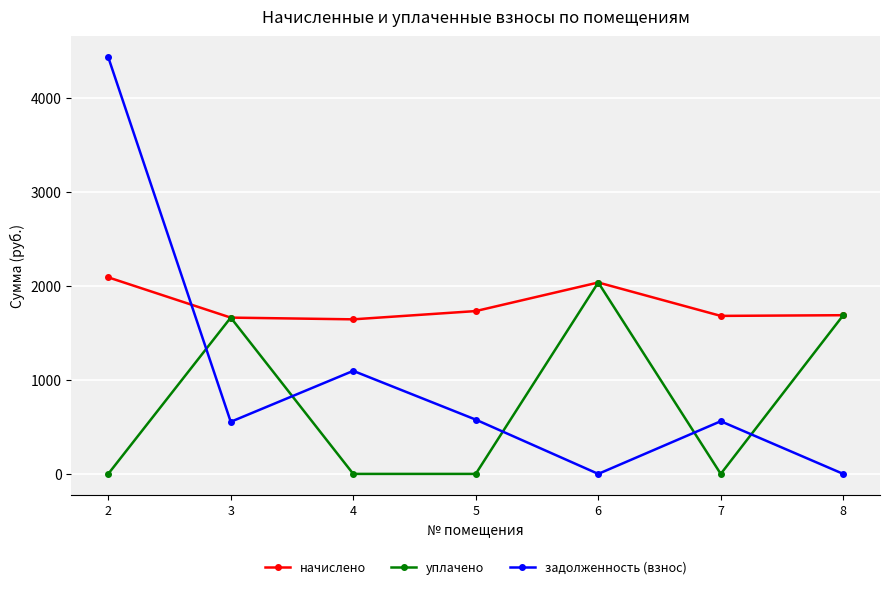

Rank the series by their maximum value, from highest to lowest.

задолженность (взнос), начислено, уплачено